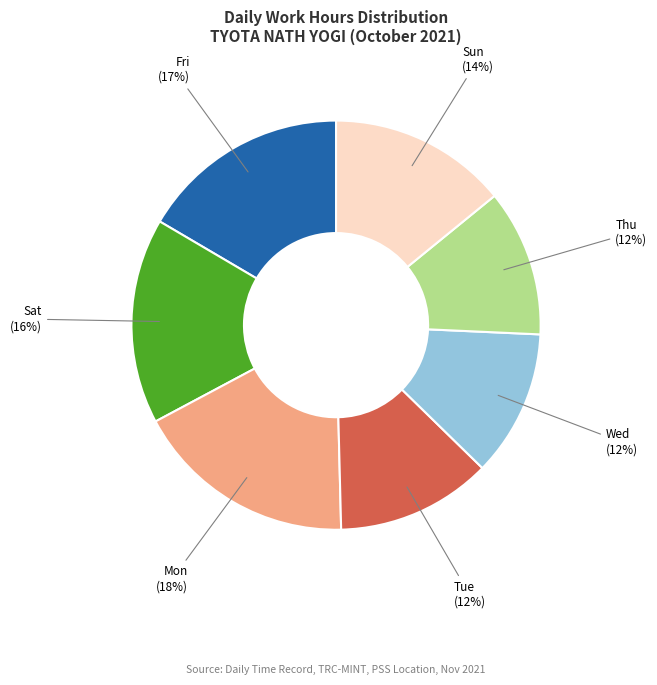

Is Mon the majority of the pie?

No